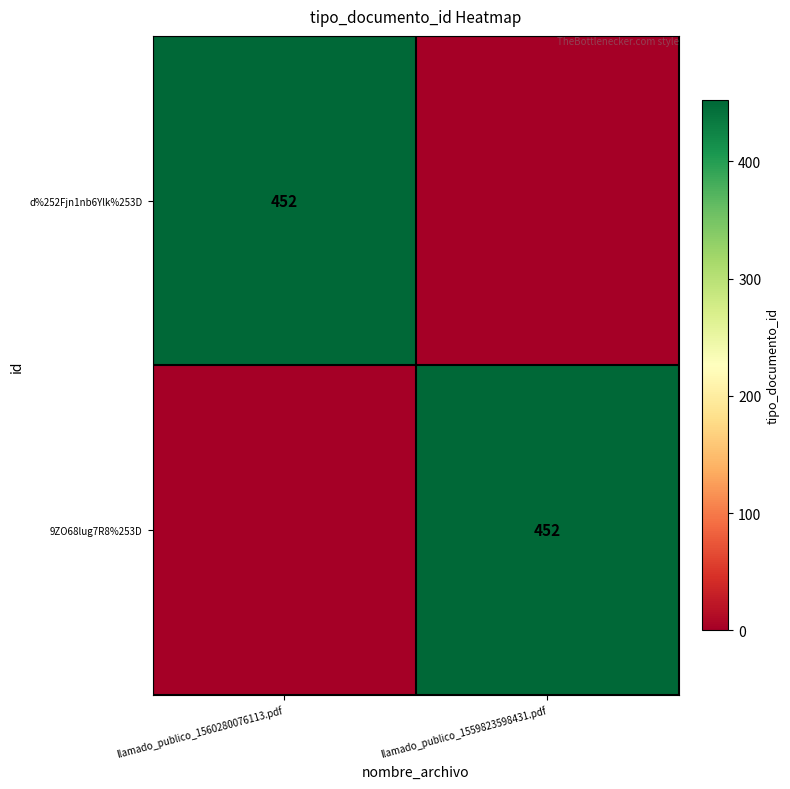

At how many categories does at least one series exceed 125?

2